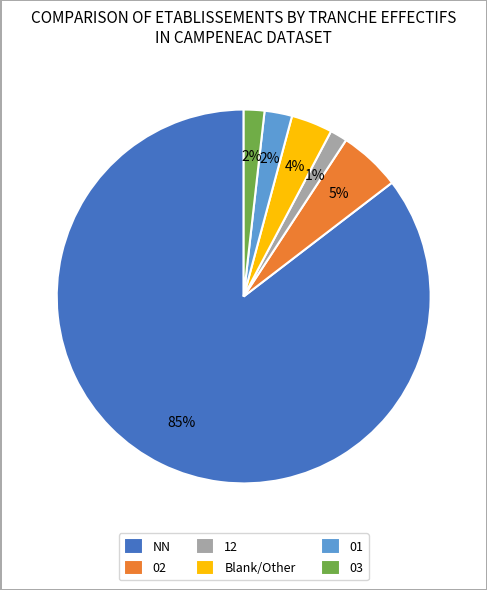

To the nearest percent, what is the average slice percentage?

17%